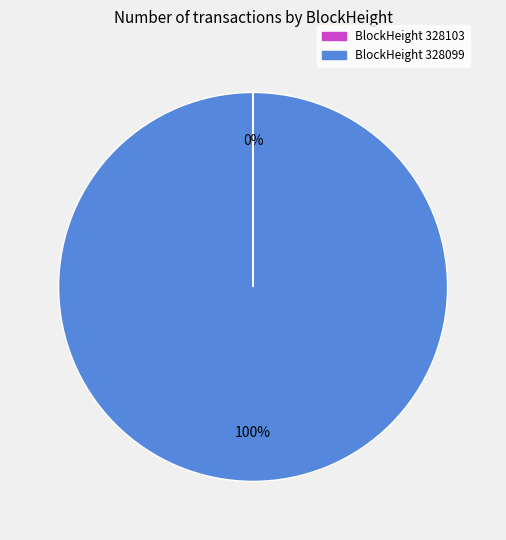

Is there a majority slice in this chart?

Yes